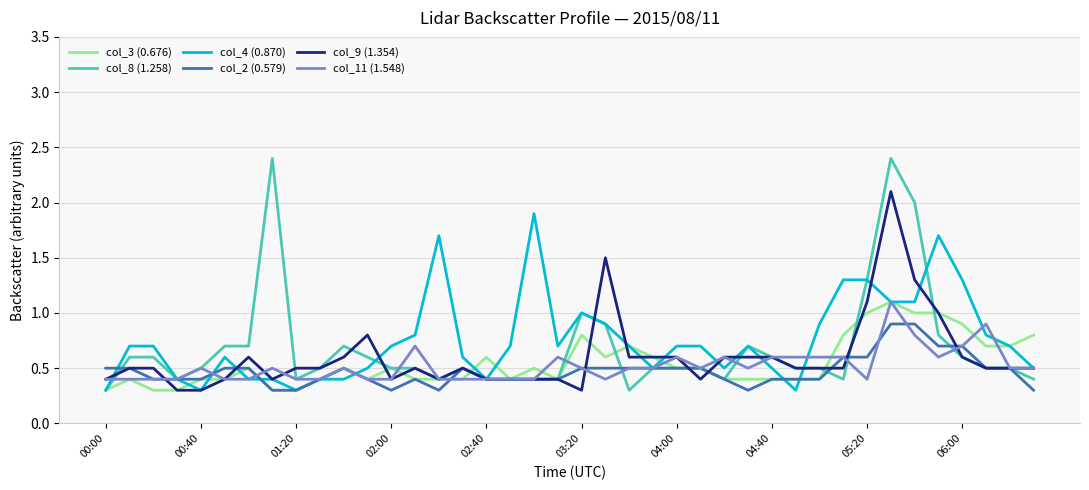

How many lines are shown in the chart?

6